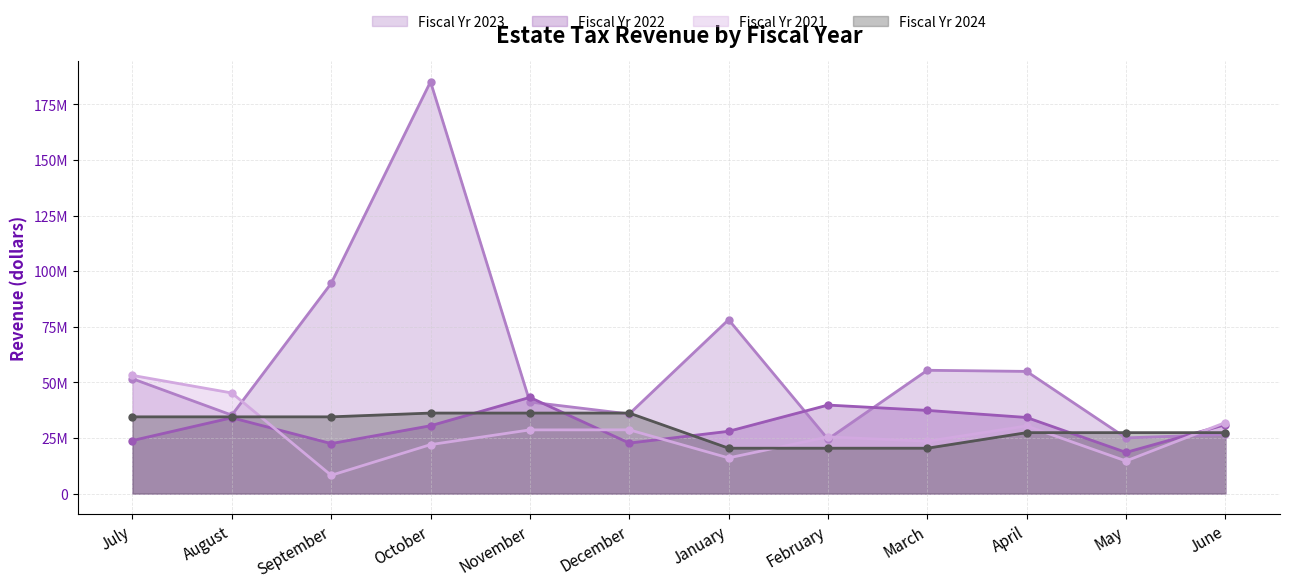

What is the value of the Fiscal Yr 2021 point at the 2nd from the left?

45238821